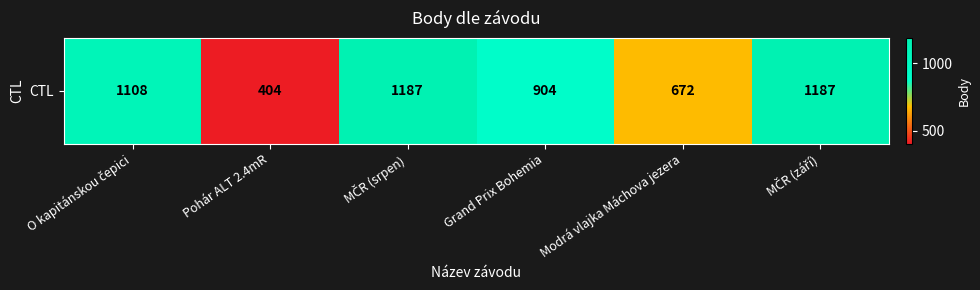

What value does the data have at MČR (září)?

1187